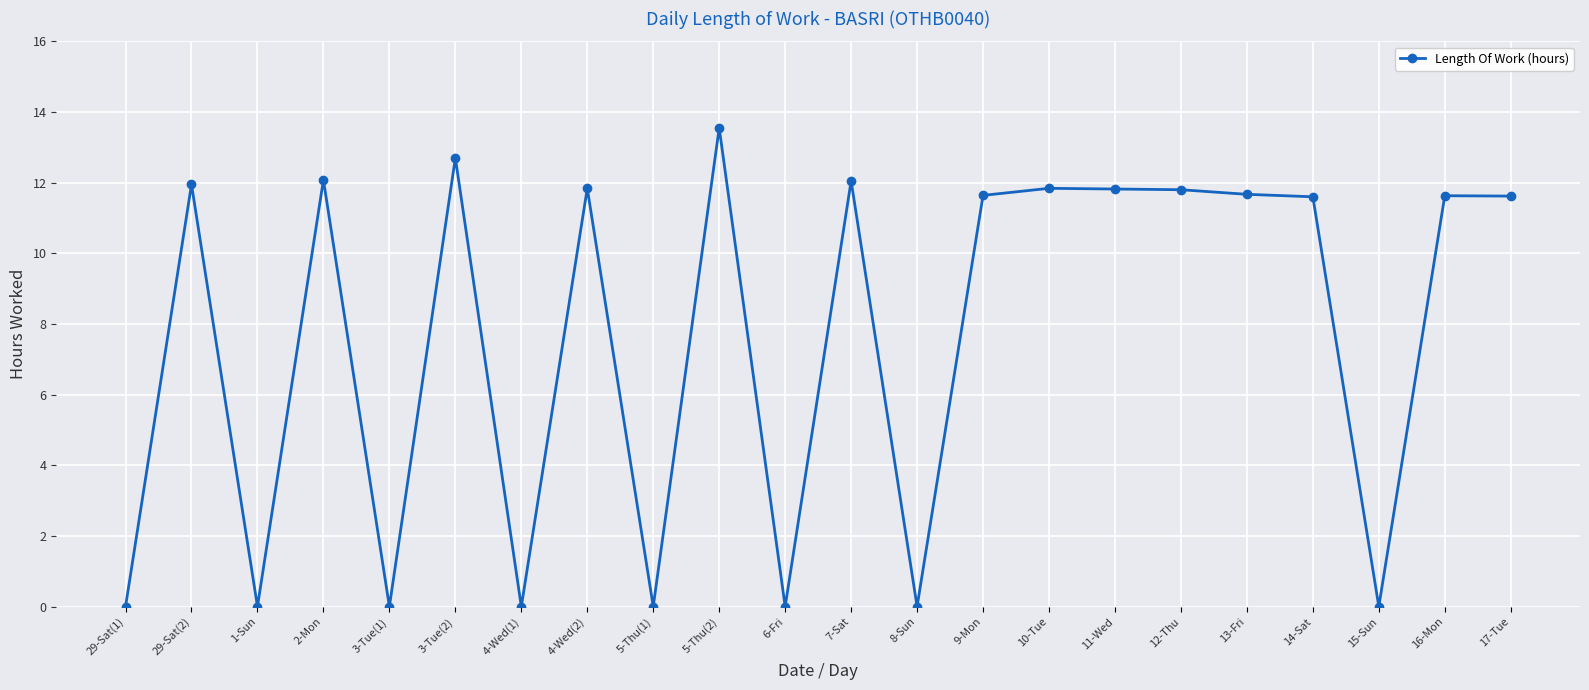

Where is the first local maximum?

29-Sat(2)